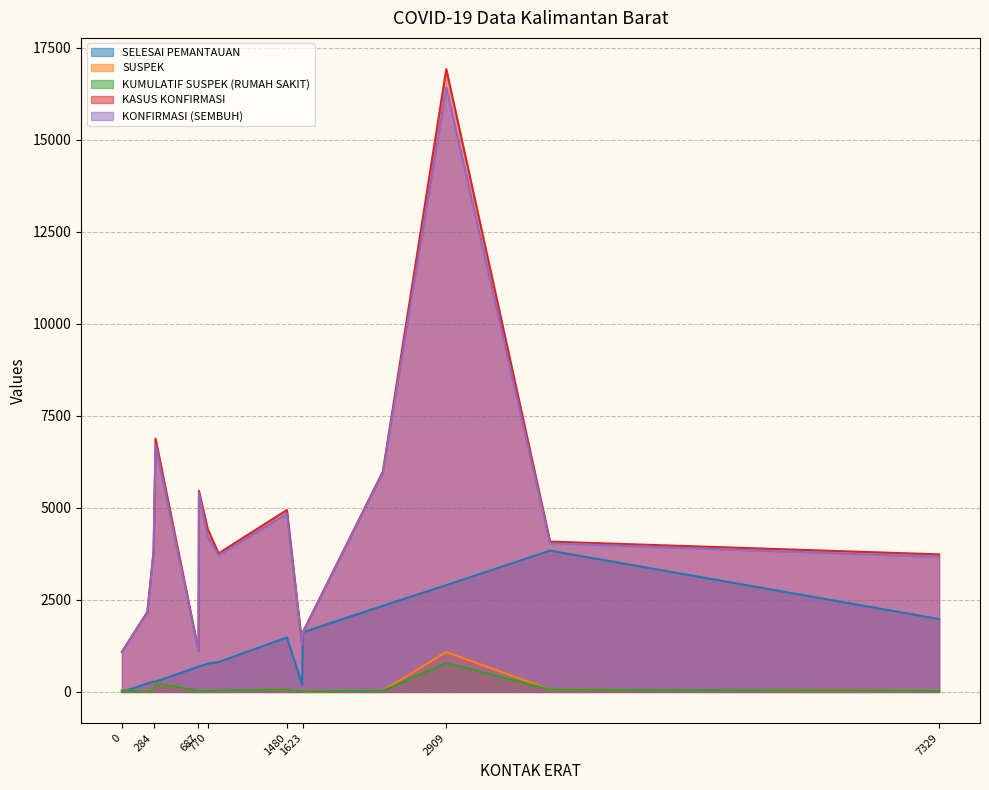

At which category is the sum across all series the highest?

2909